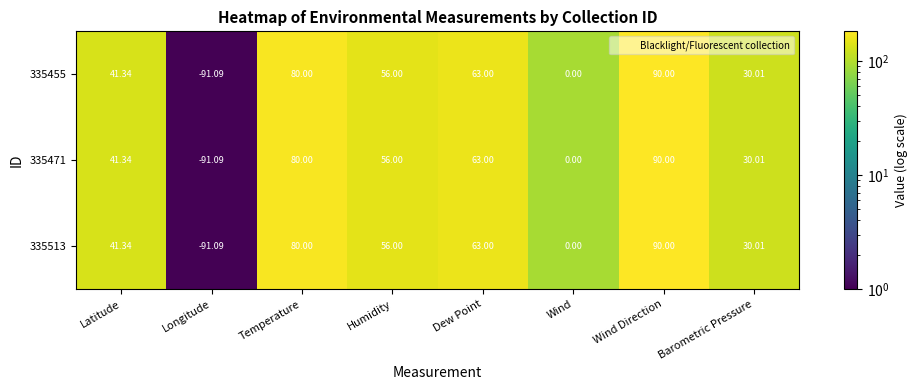

Count the number of categories in the chart.

8